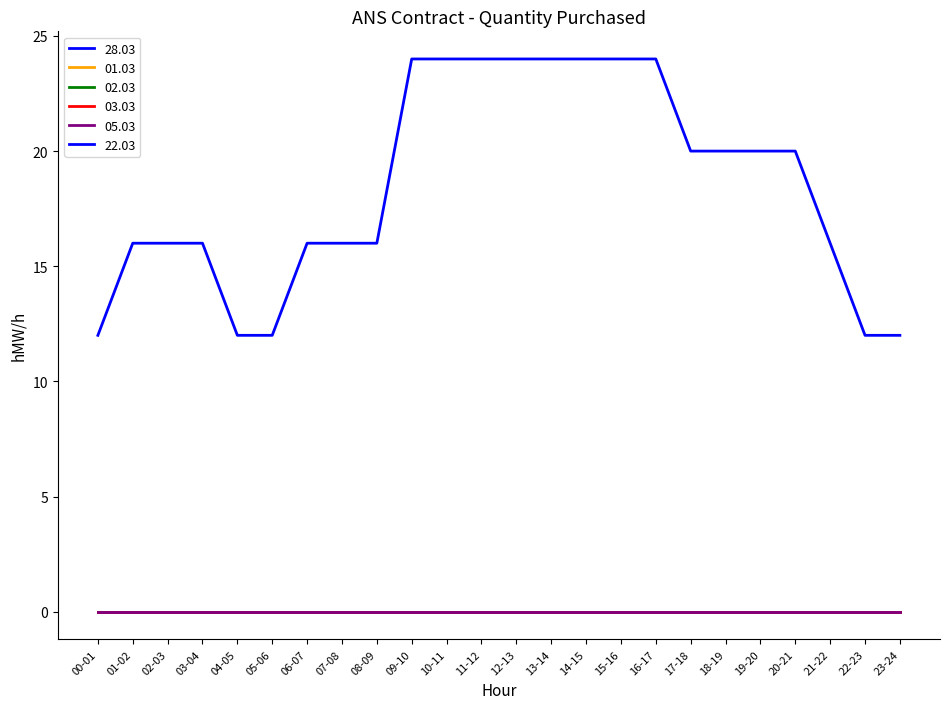

Is the value of 22.03 at 06-07 greater than the value of 28.03 at 00-01?

Yes